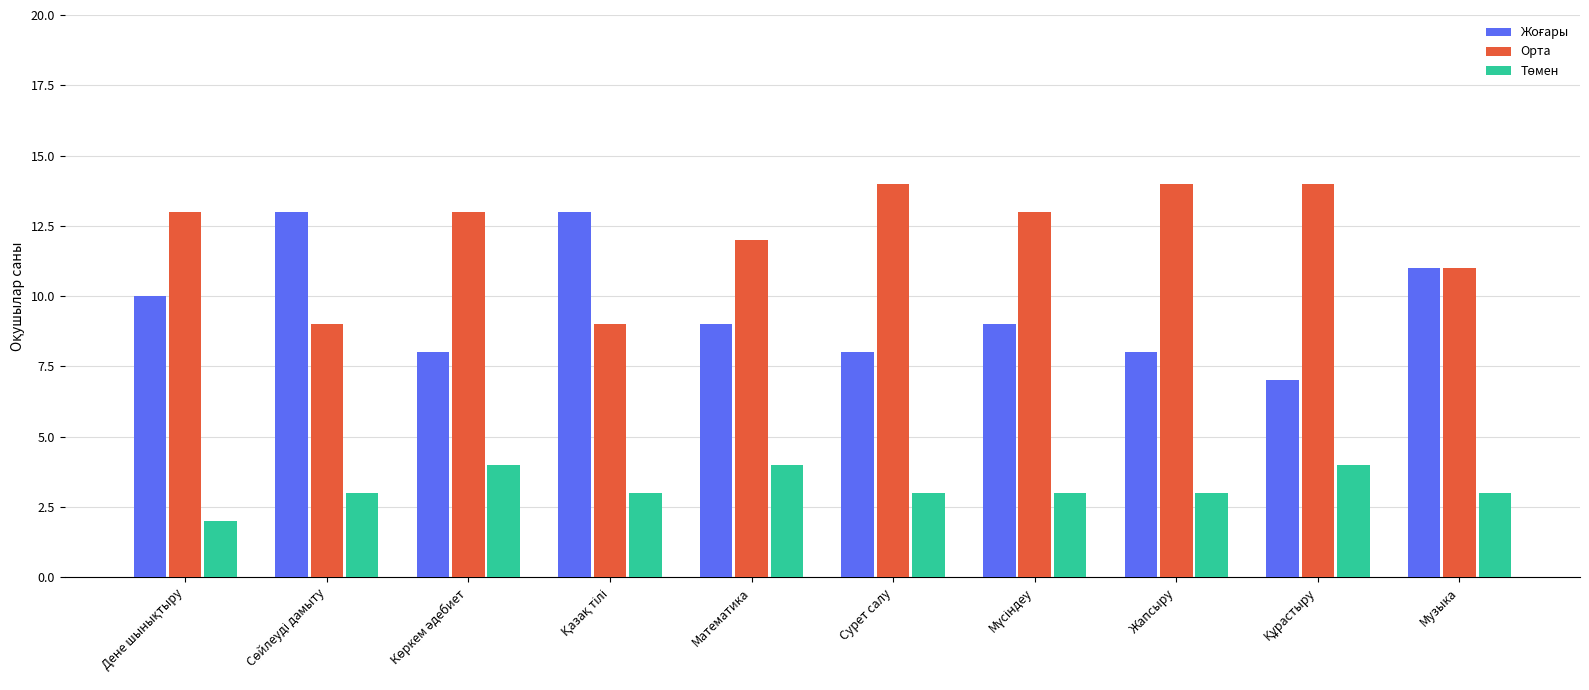

What is the sum of all Орта values?

122